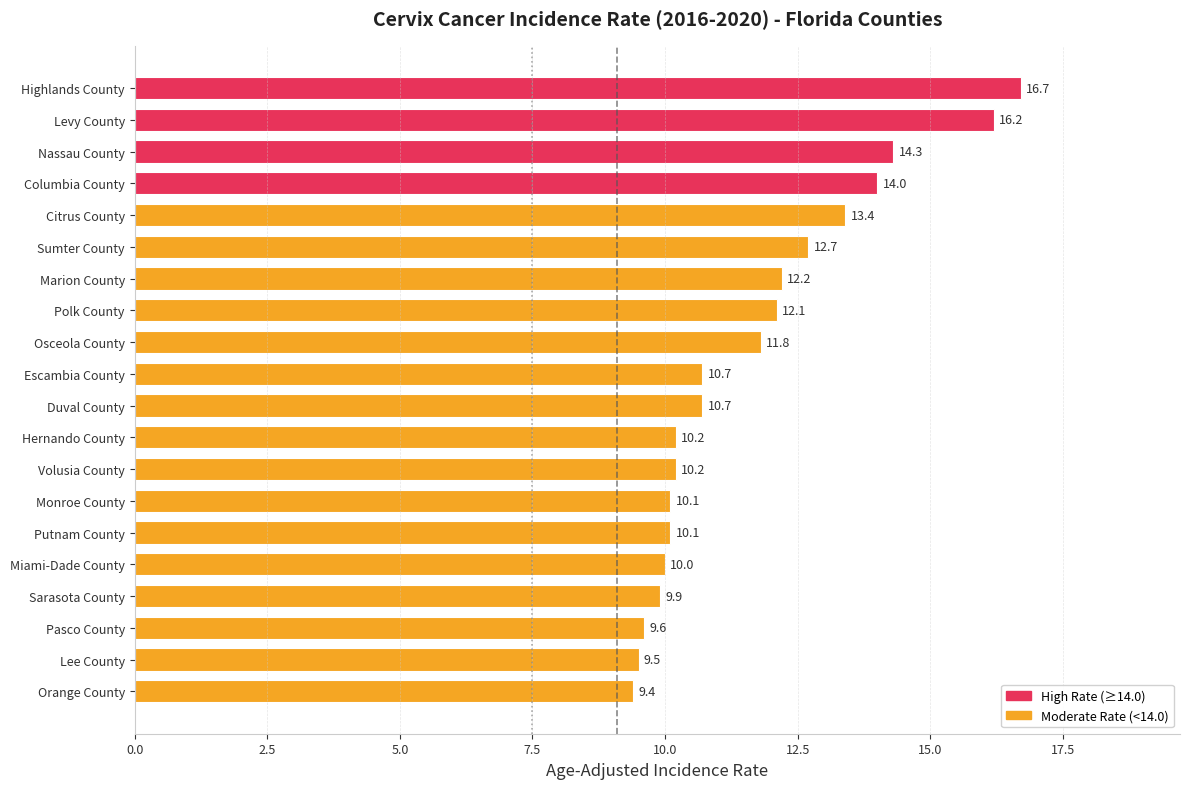

True or false: the data shows 12.2 at Marion County.

True